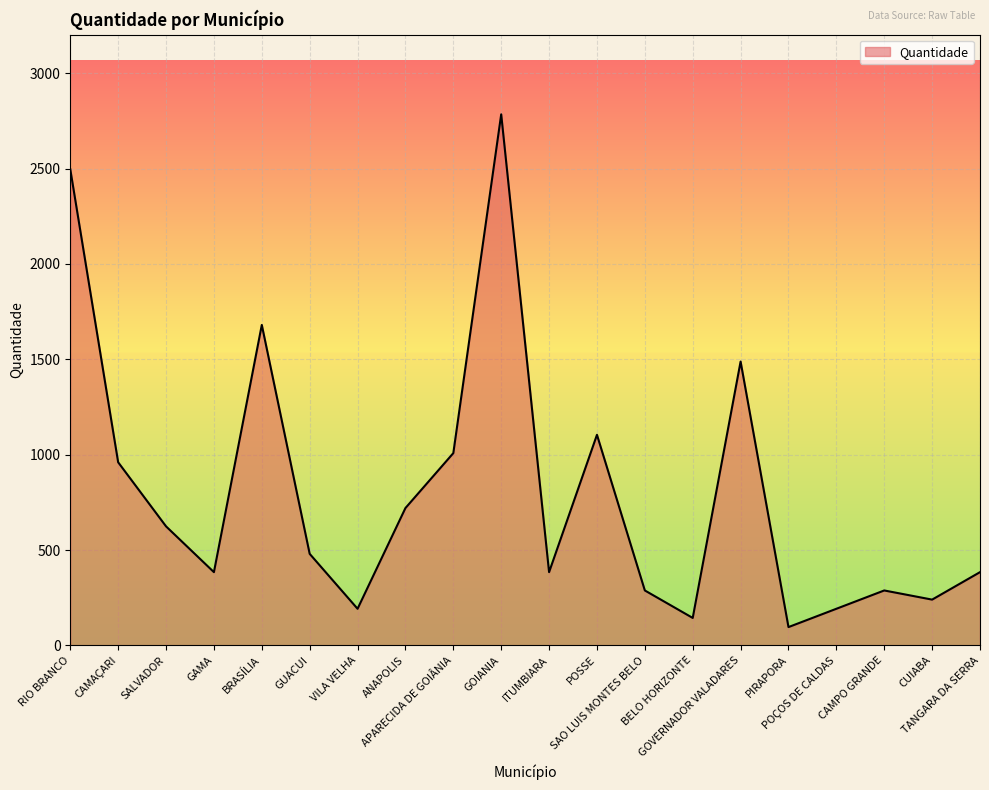

What is the smallest value displayed?

96